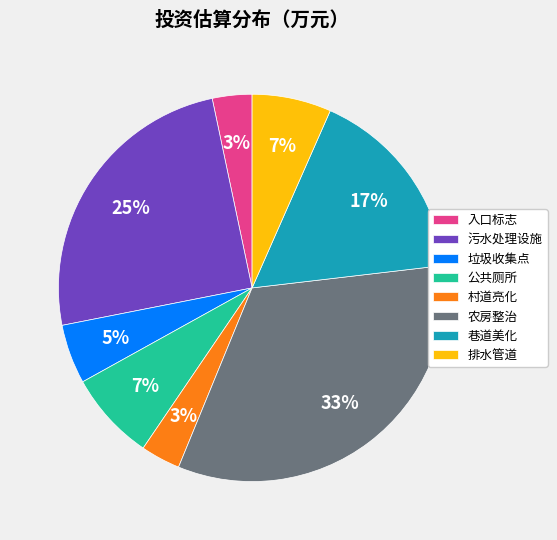

What is the largest slice in the pie chart?

农房整治